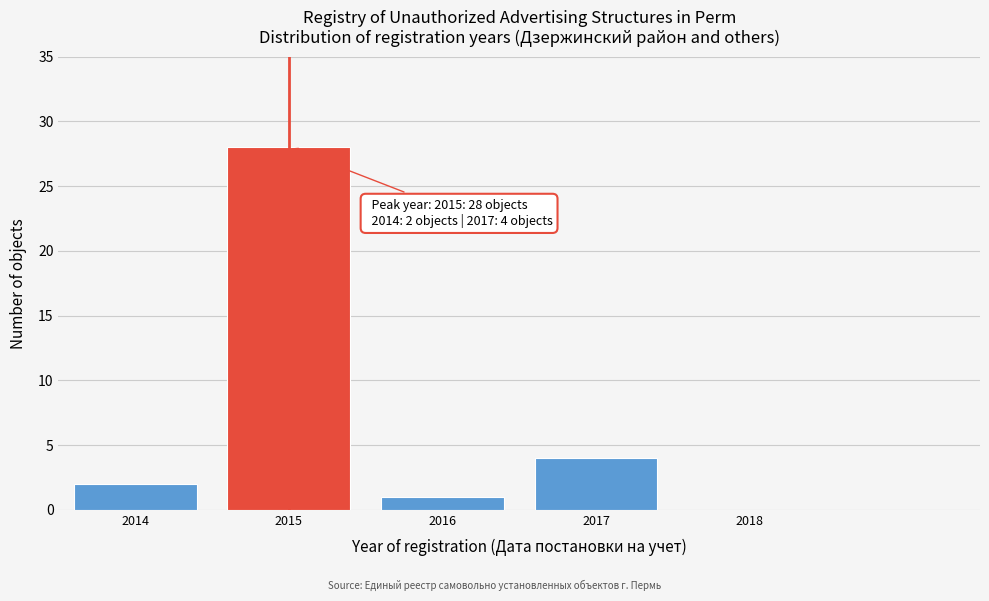

Reading left to right, list all the values displayed in this chart.

2014=2	2015=28	2016=1	2017=4	2018=0